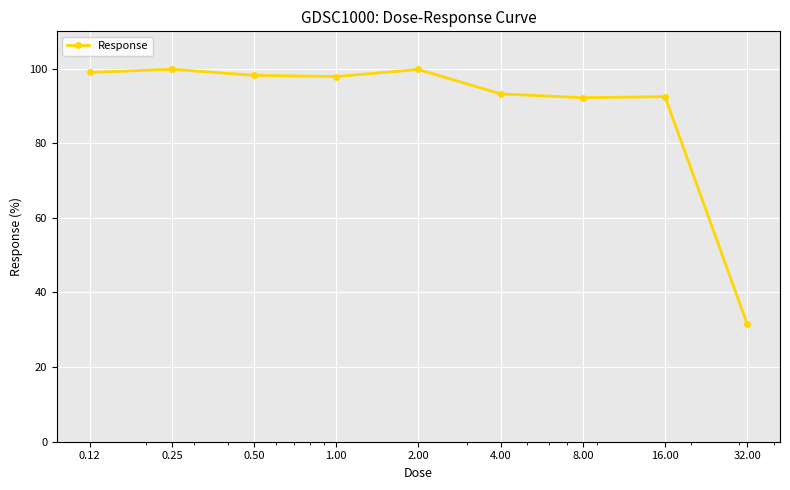

How many data points does each series have?

9